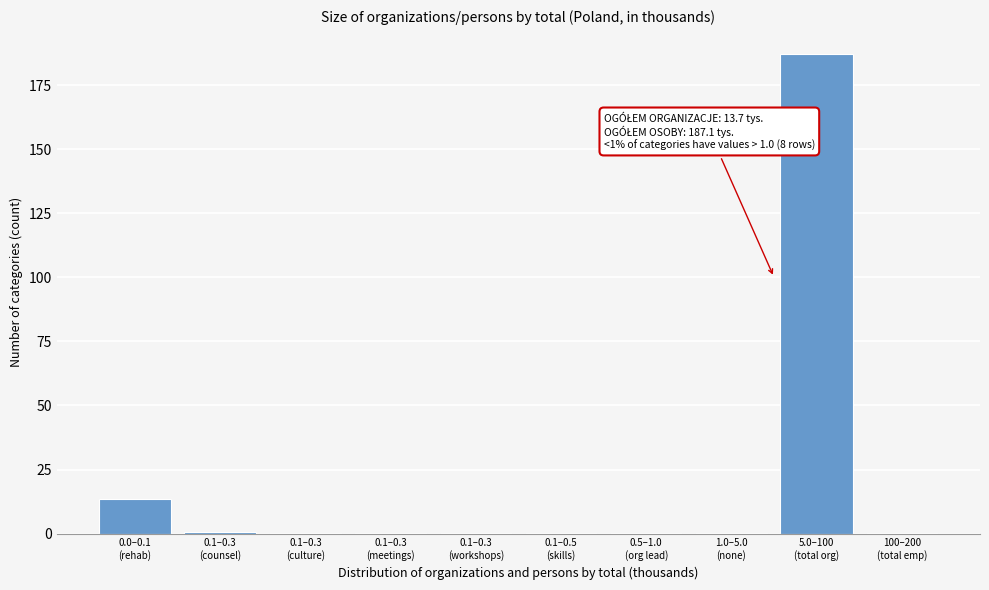

What is the sum of all values?

202.6